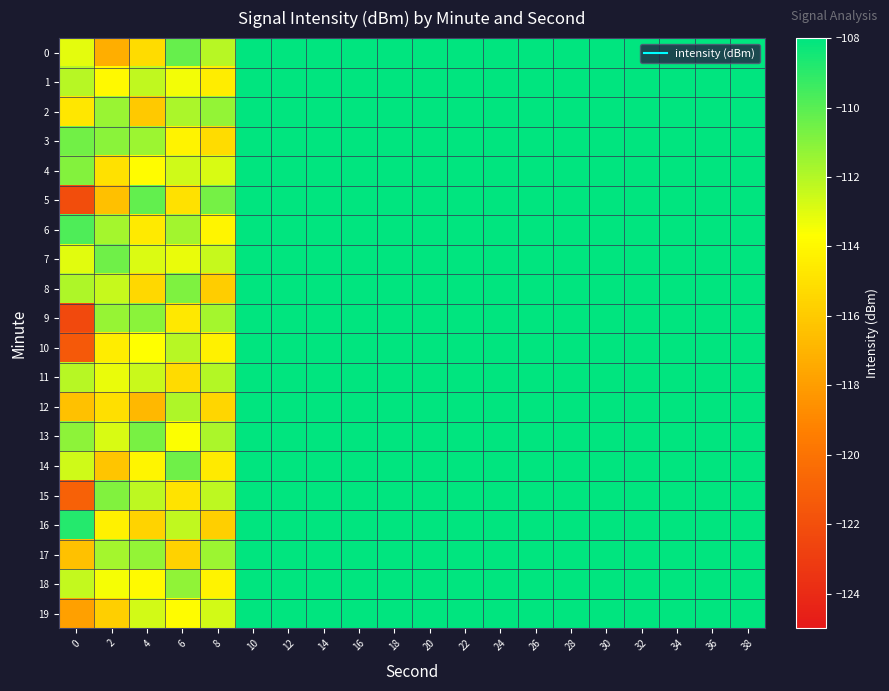

What is the minimum value shown in the chart?

-122.3